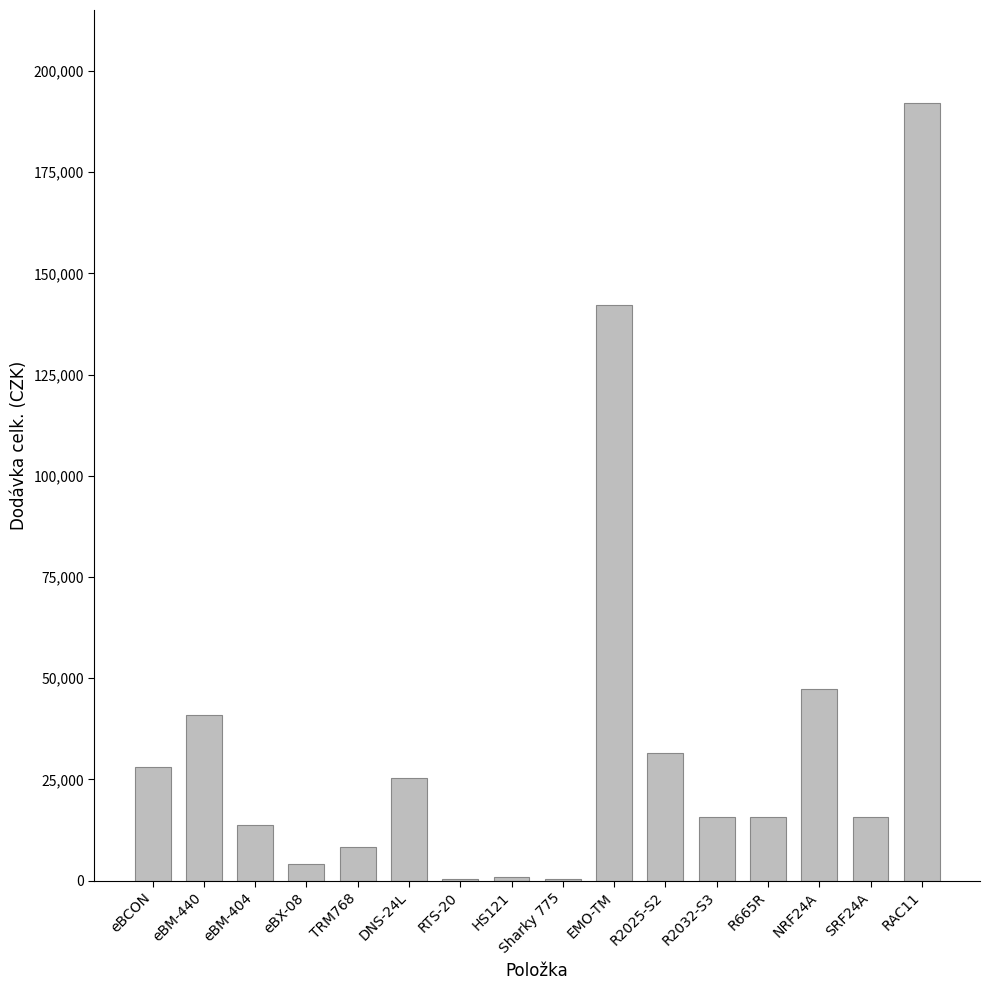

Count the number of categories in the chart.

16